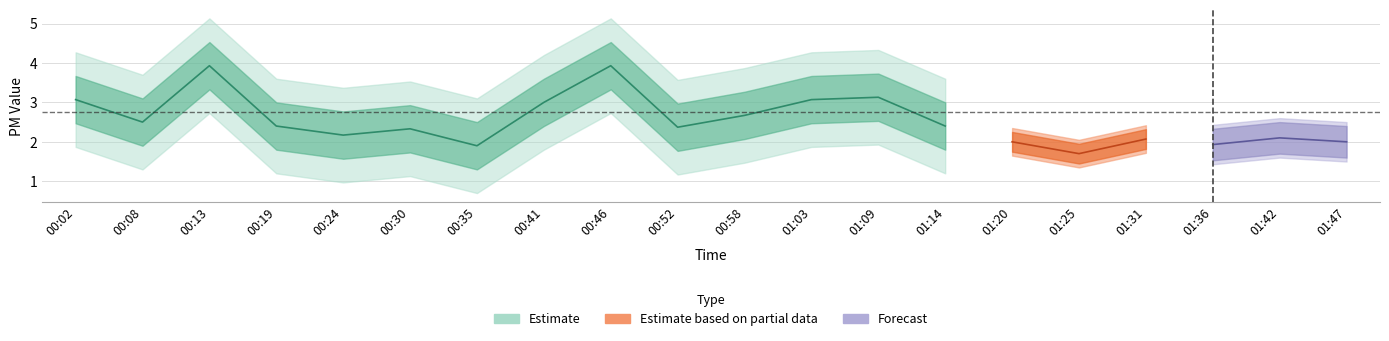

Where is the first local maximum for SDS_P1?

00:13